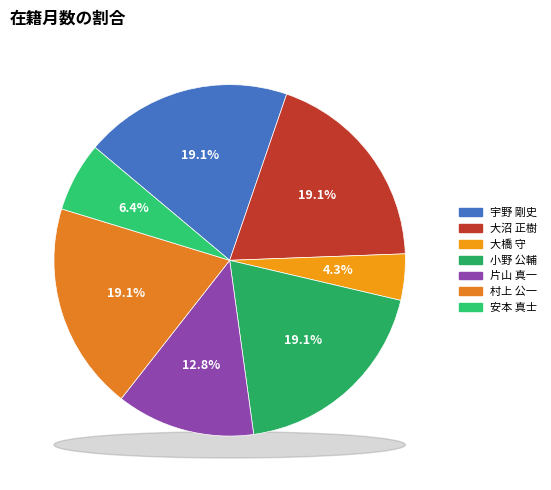

Which category has the biggest portion of the pie?

宇野 剛史